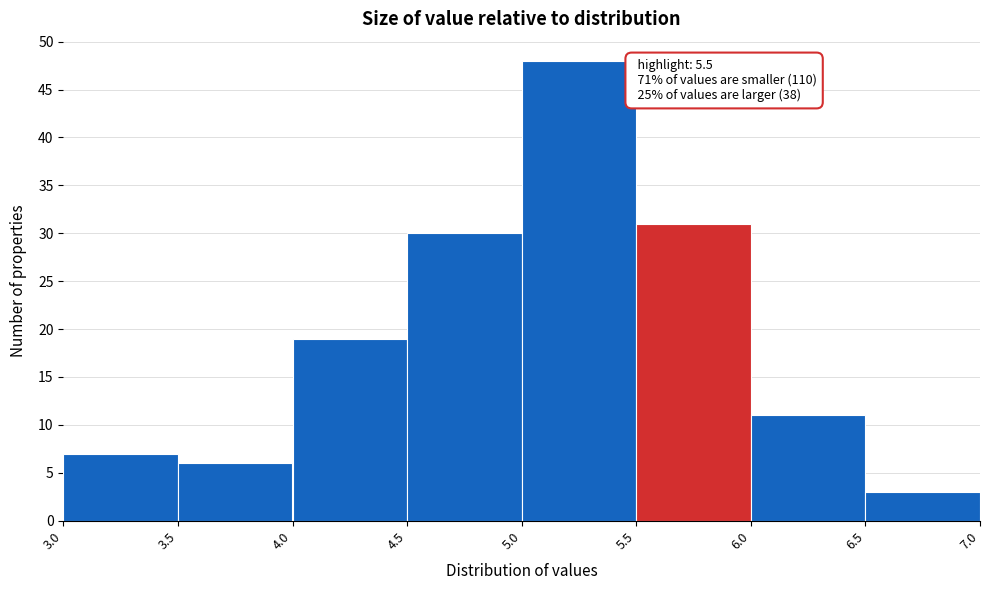

Over which range of the x-axis is the bar tallest?

5.0 to 5.5